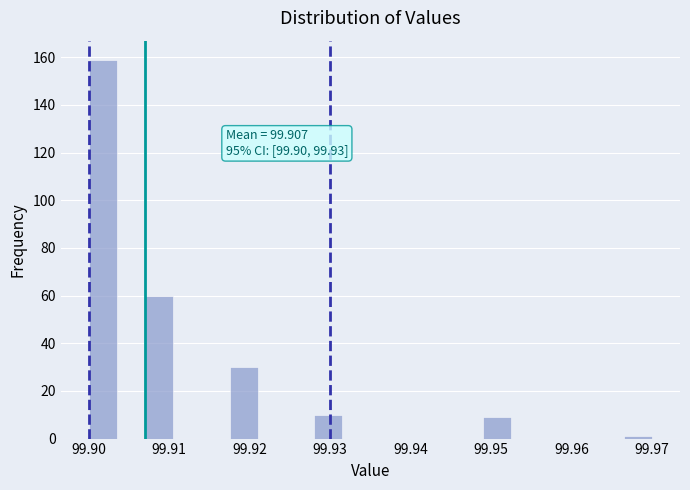

Around what value on the x-axis is the tallest bar? Give the approximate position of its centre, as read against the axis.

99.902